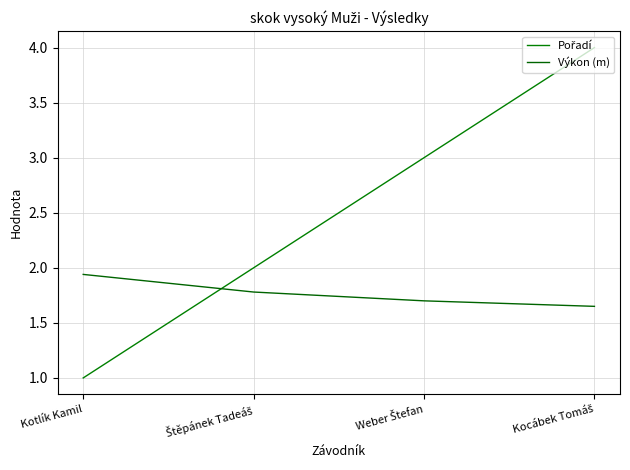

True or false: Pořadí has a value of 1.0 at Kotlík Kamil.

True